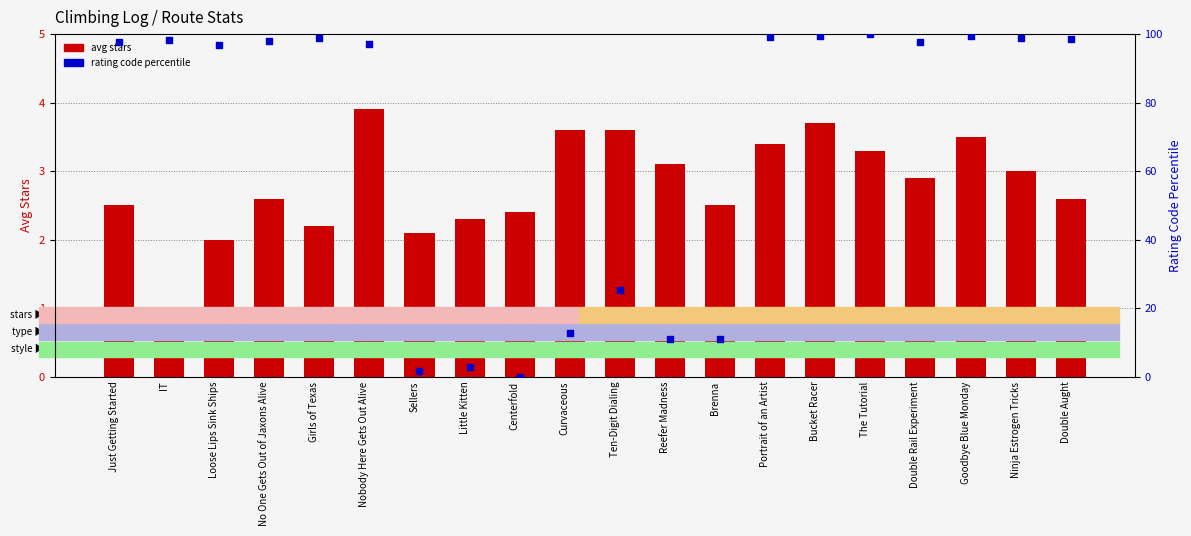

At how many categories does at least one series exceed 95?

13